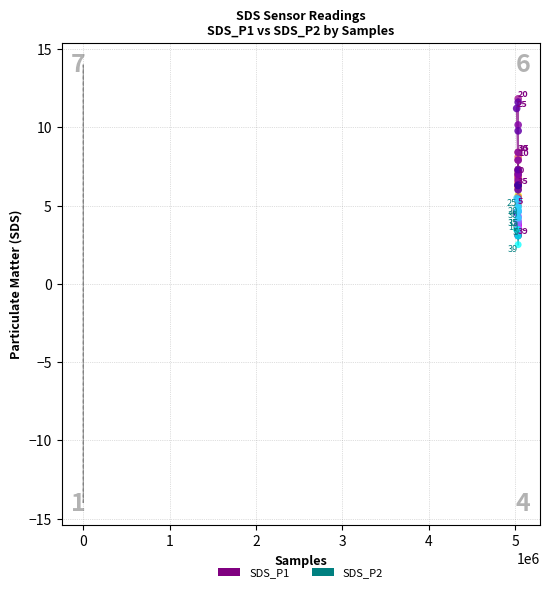

What are all the series names shown in the legend?

SDS_P1, SDS_P2